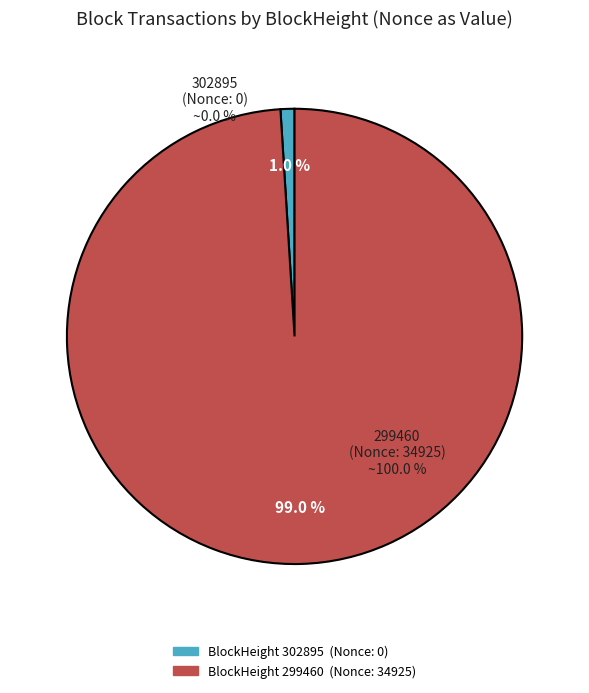

Which category accounts for the majority?

299460